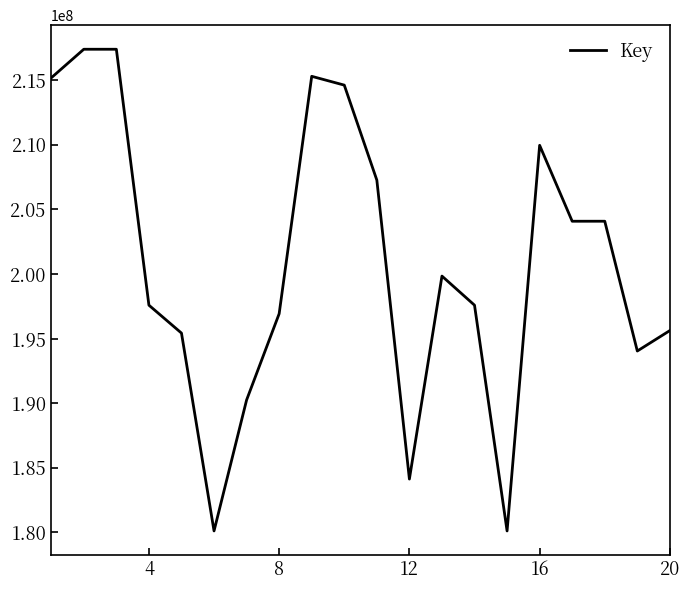

What is the difference between the second highest and second lowest values?

37286382